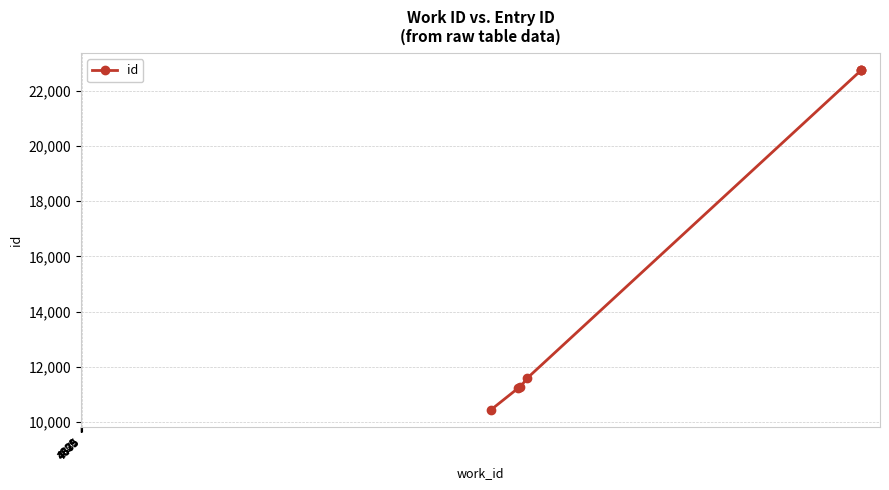

Where does the data first go above 11578?

7675